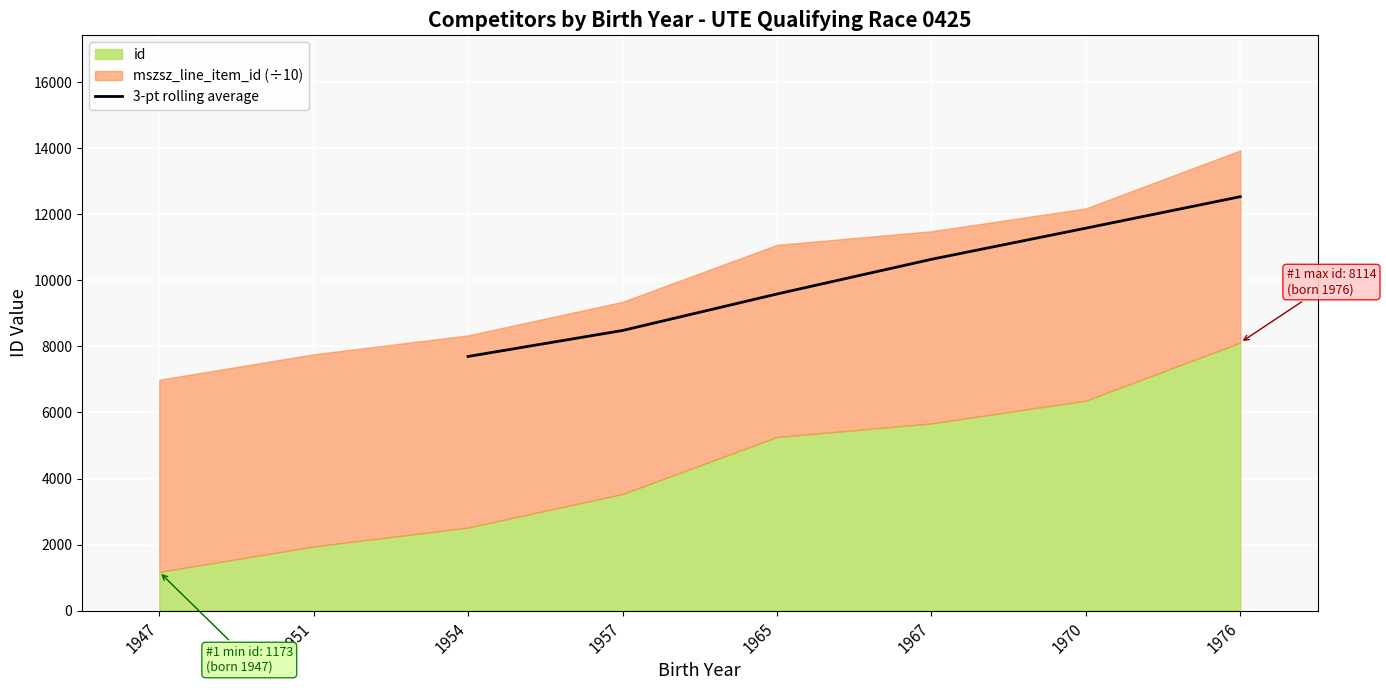

The value of 3-pt rolling average at 1957 is 13630.4. True or false?

False